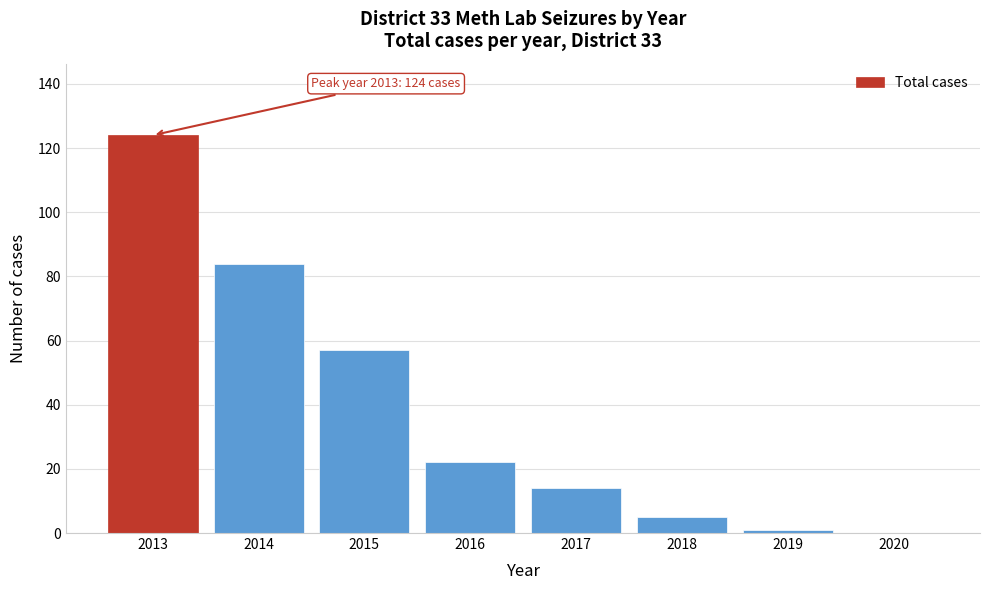

Reading right to left, transcribe all the data shown in this chart.

2020=0	2019=1	2018=5	2017=14	2016=22	2015=57	2014=84	2013=124